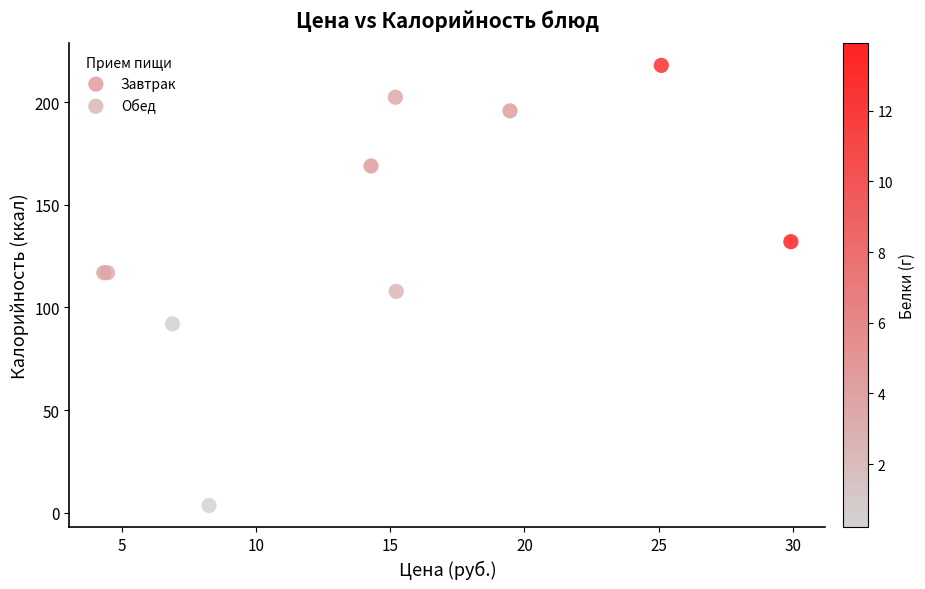

Which series reaches the minimum Y coordinate?

Завтрак